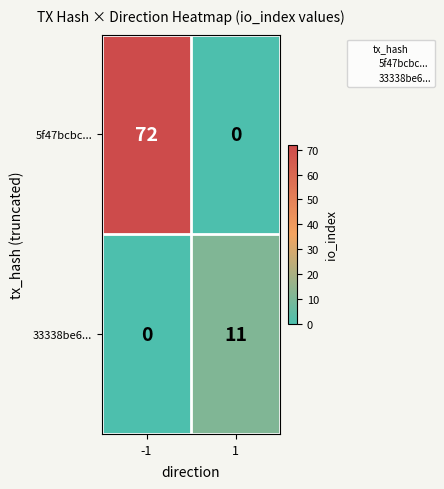

Reading left to right, what are all the values shown in this chart?

5f47bcbc...: 72	0
33338be6...: 0	11